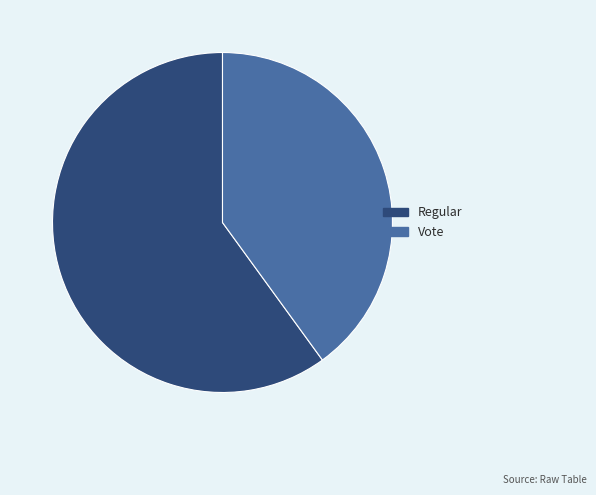

Rank the categories by value from lowest to highest.

Vote, Regular